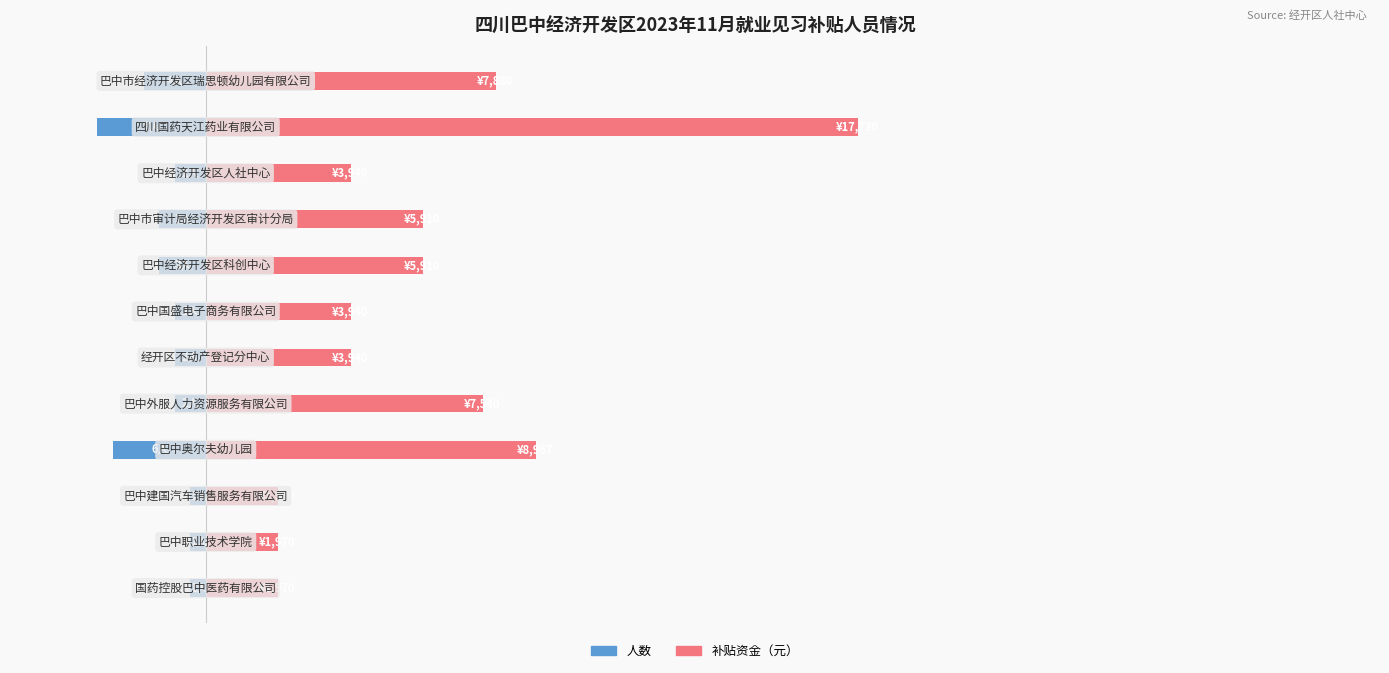

What are all the series names shown in the legend?

人数, 补贴资金（元）